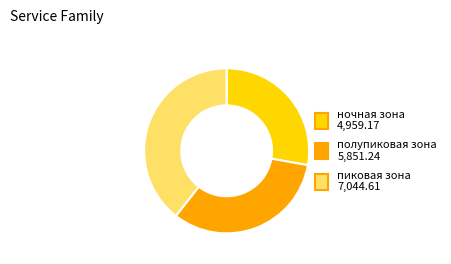

How many slices are in this pie chart?

3